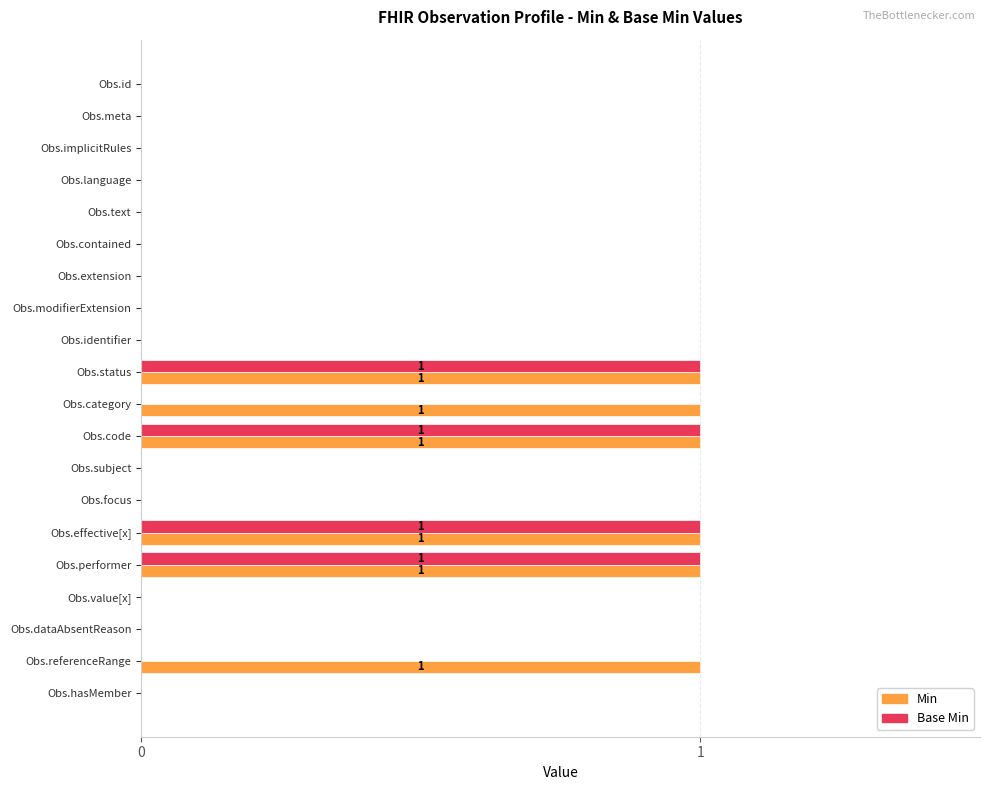

True or false: Min has a value of 0 at Obs.performer.

False